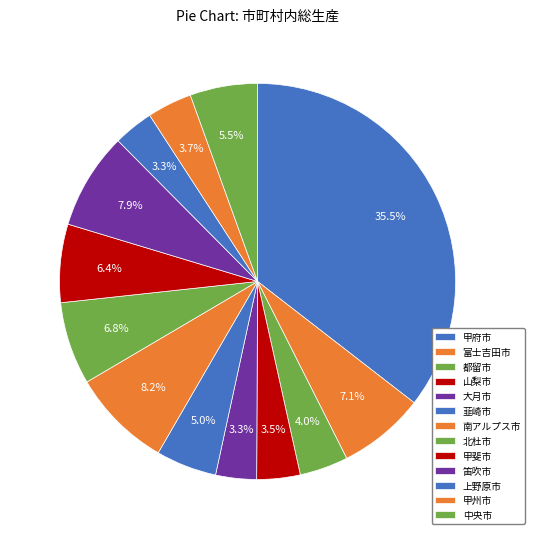

Count the number of slices in the pie.

13